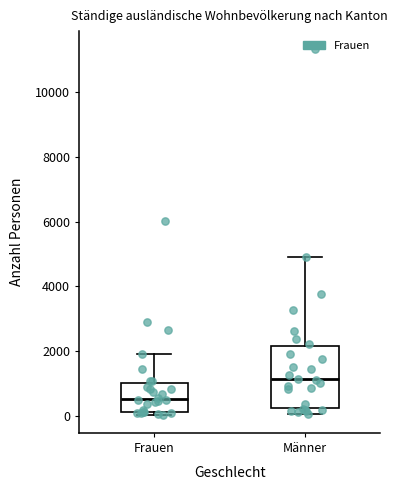

Which box's median line is the lowest?

Frauen